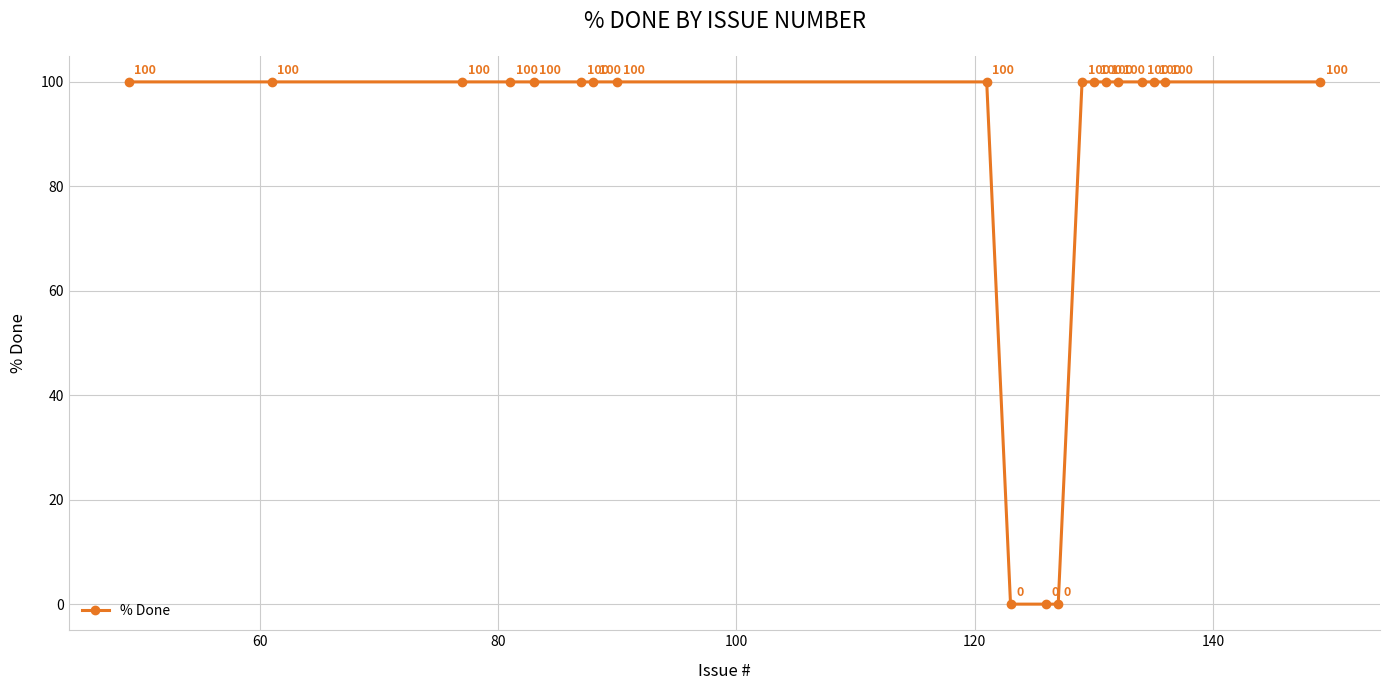

What is the value of the 1st point from the left?

100